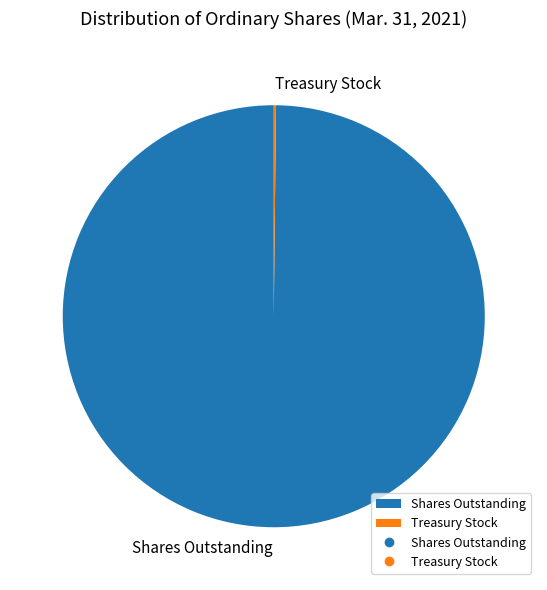

Which slice is the largest?

Shares Outstanding